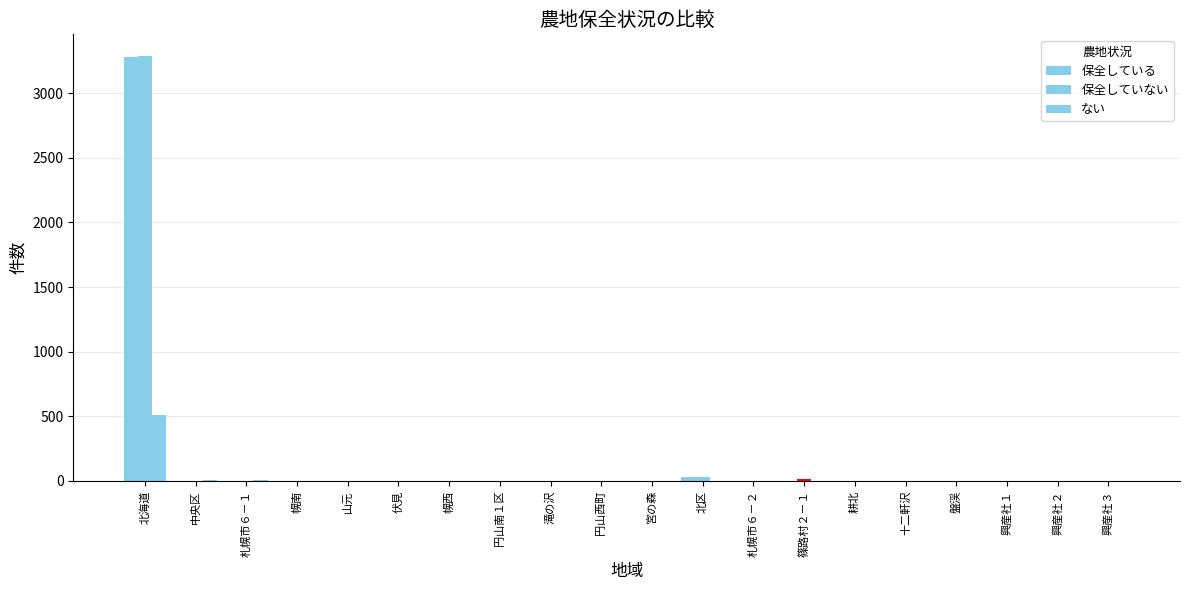

List the series in order of their peak value, lowest first.

ない, 保全している, 保全していない